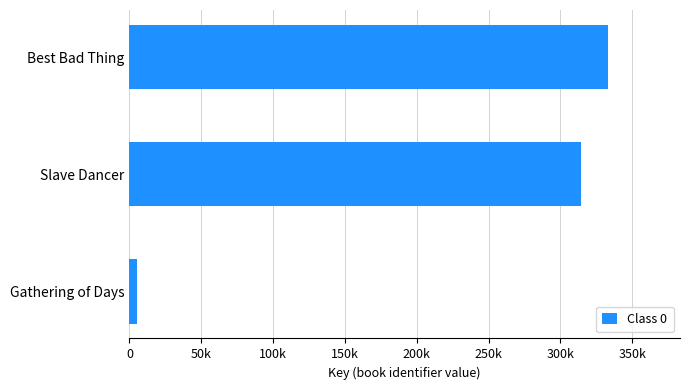

Are the bars horizontal?

Yes